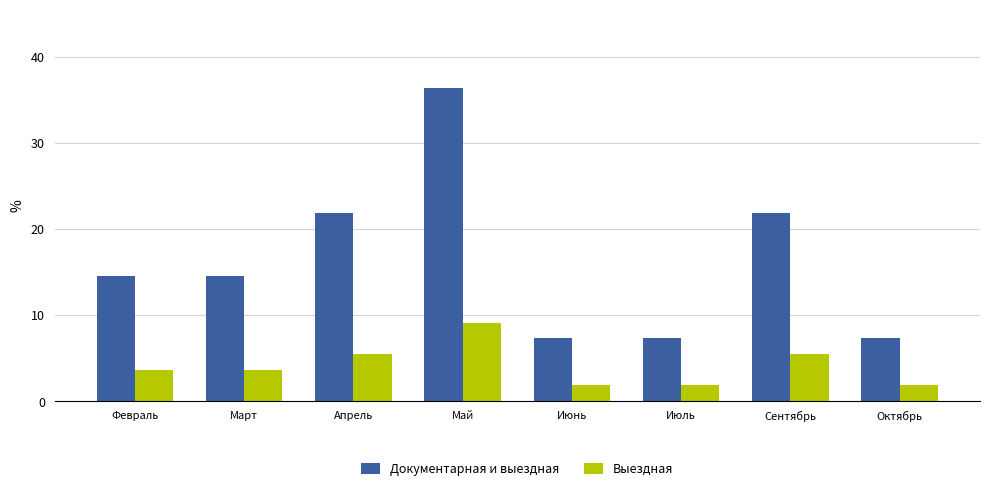

How many bars are there in total?

16